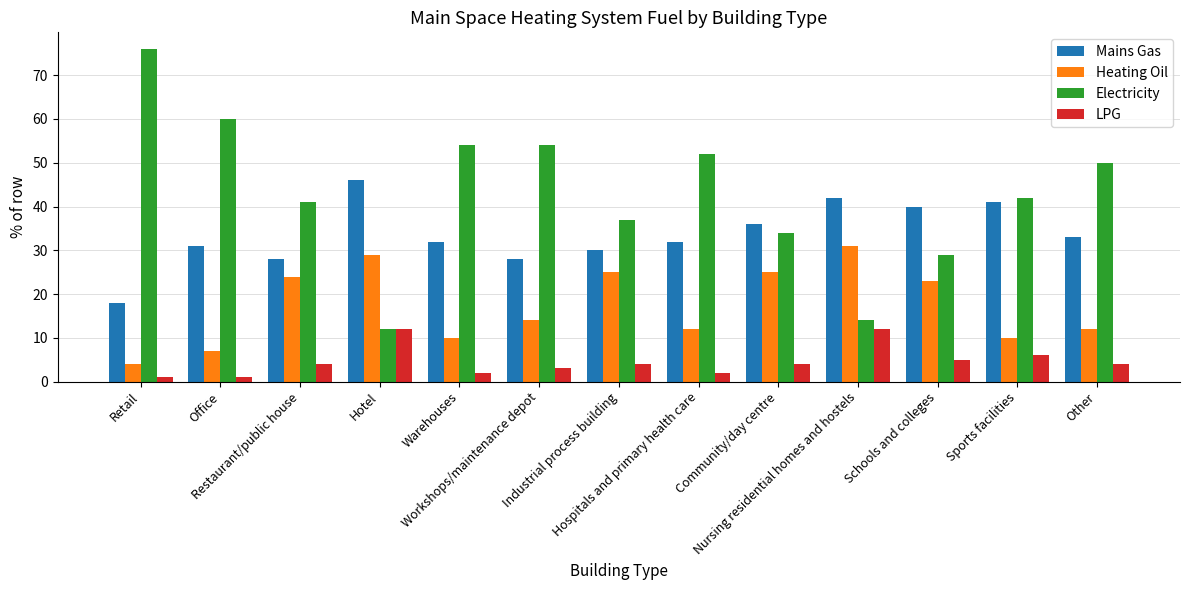

Which series has the largest total across all categories?

Electricity